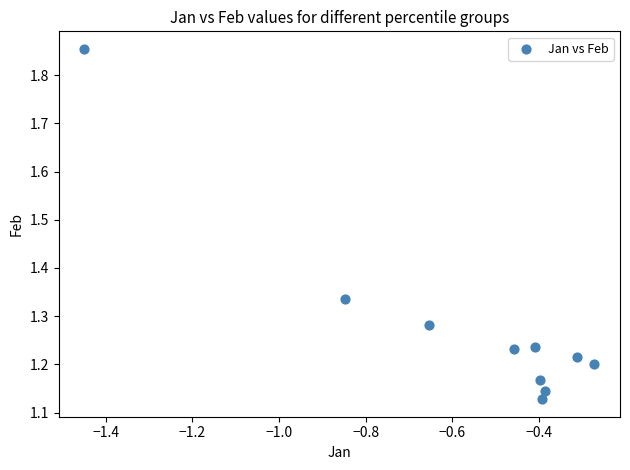

What is the range of Y values (max minus min)?

0.7